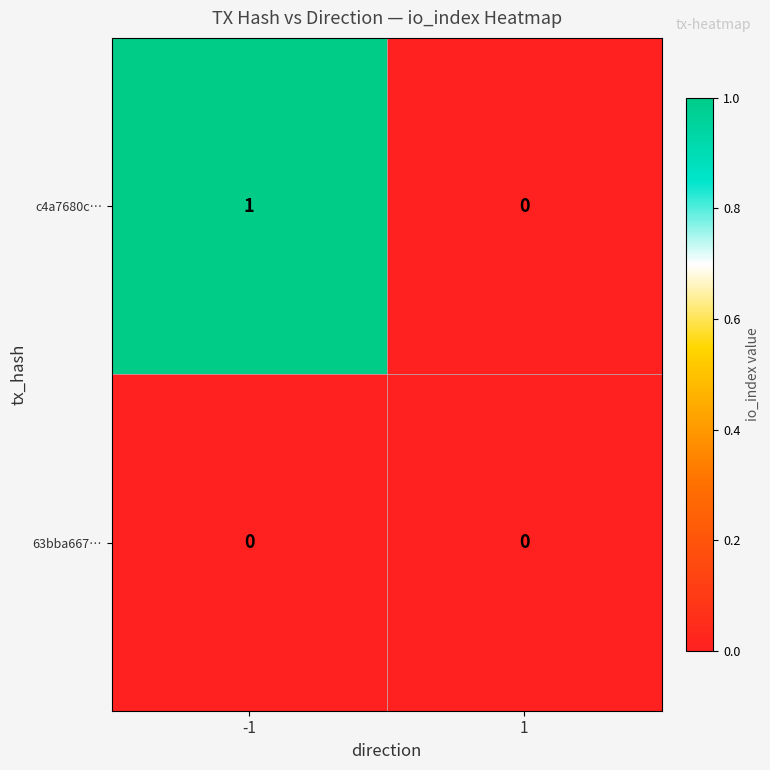

What is the total value across all series at -1?

1